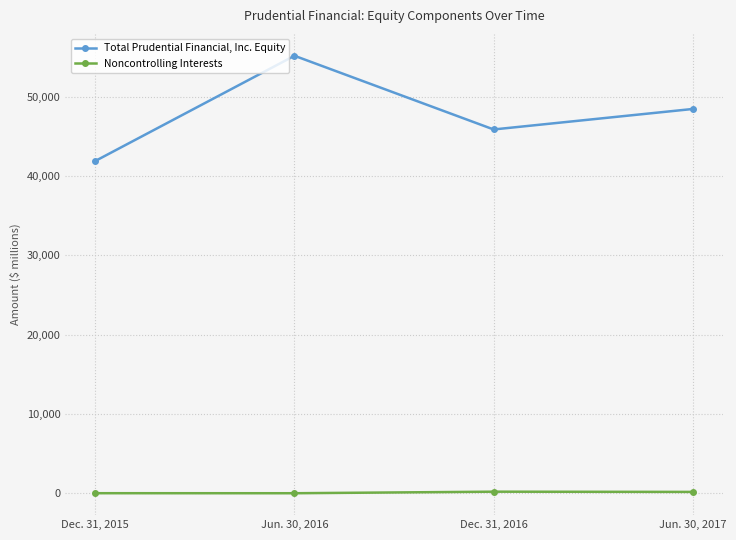

What is the smallest value displayed?

29